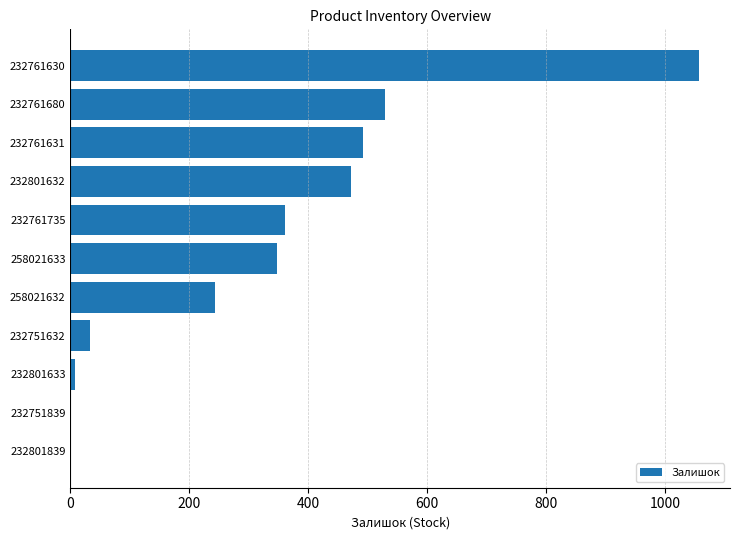

What is the sum of all values?

3538